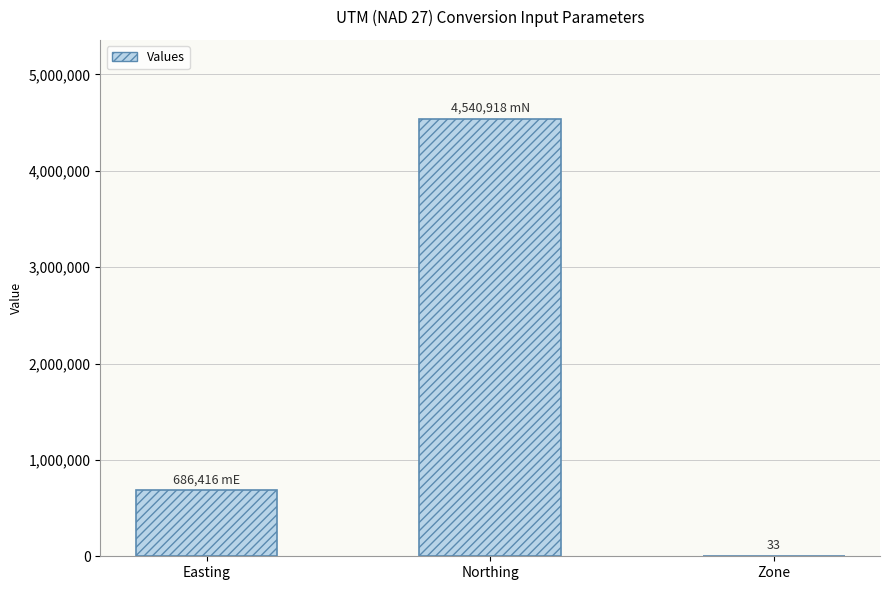

Are the bars horizontal?

No